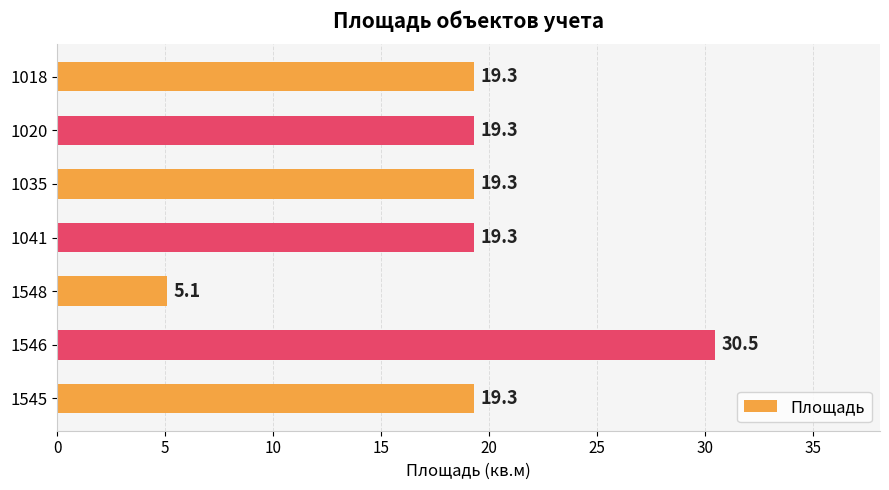

True or false: the data shows 11.2 at 1020.

False